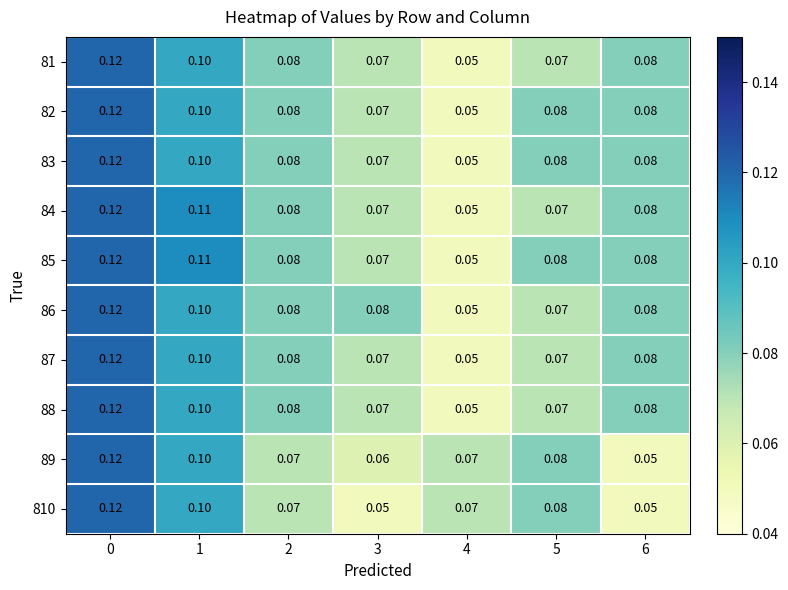

At how many categories does at least one series exceed 0?

7